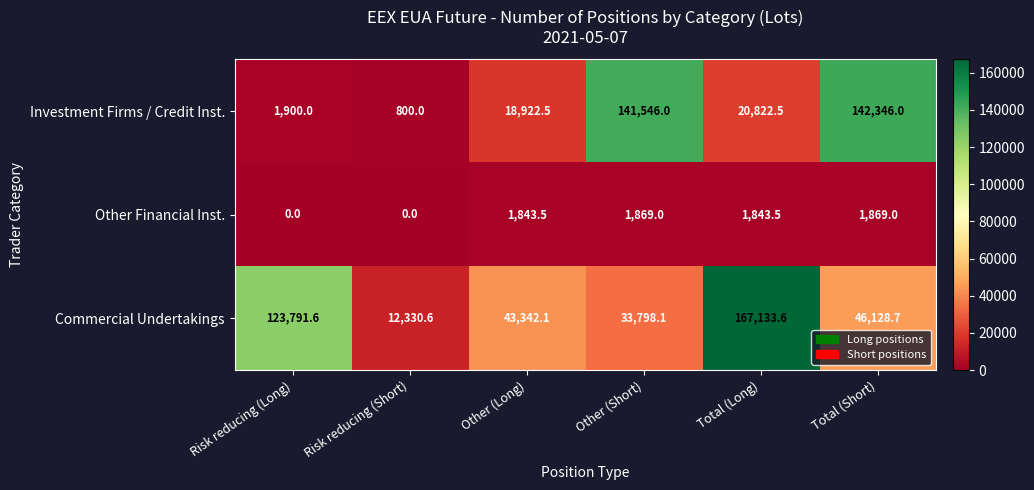

At which label is Investment Firms / Credit Inst. closest to 71573?

Total (Long)